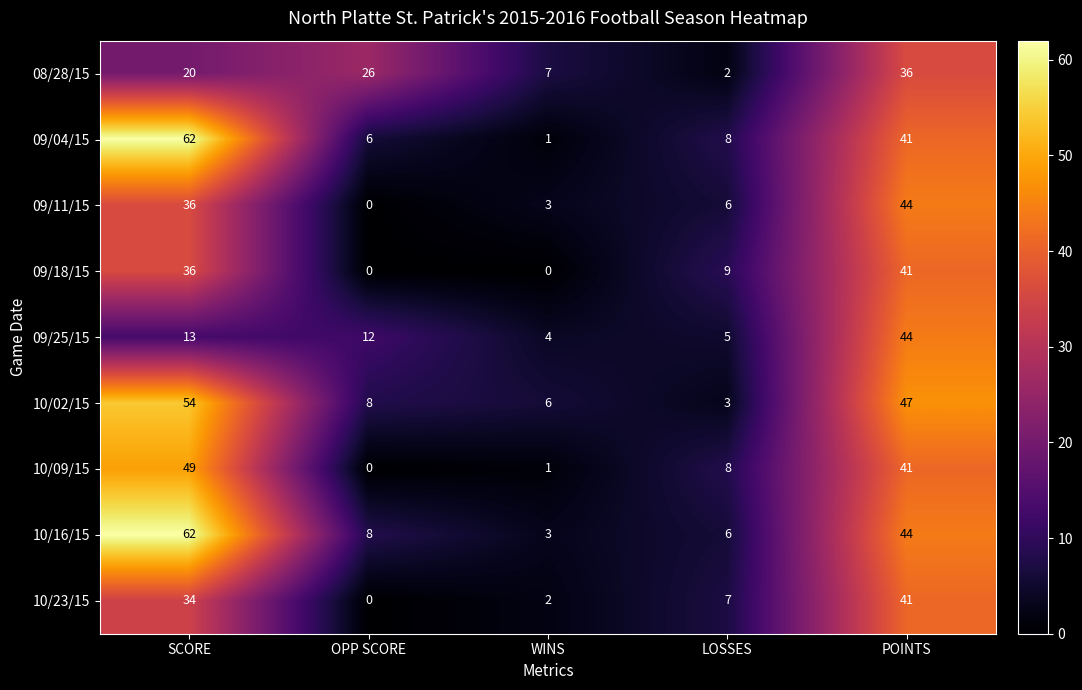

Which series changed the most between OPP SCORE and POINTS?

09/11/15